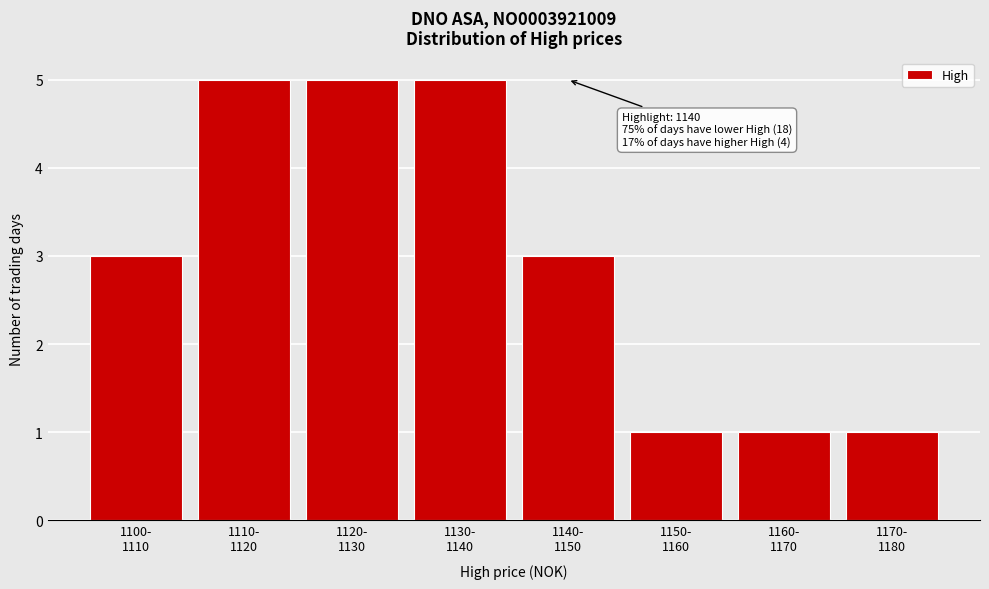

Reading left to right, what are all the values shown in this chart?

3	5	5	5	3	1	1	1